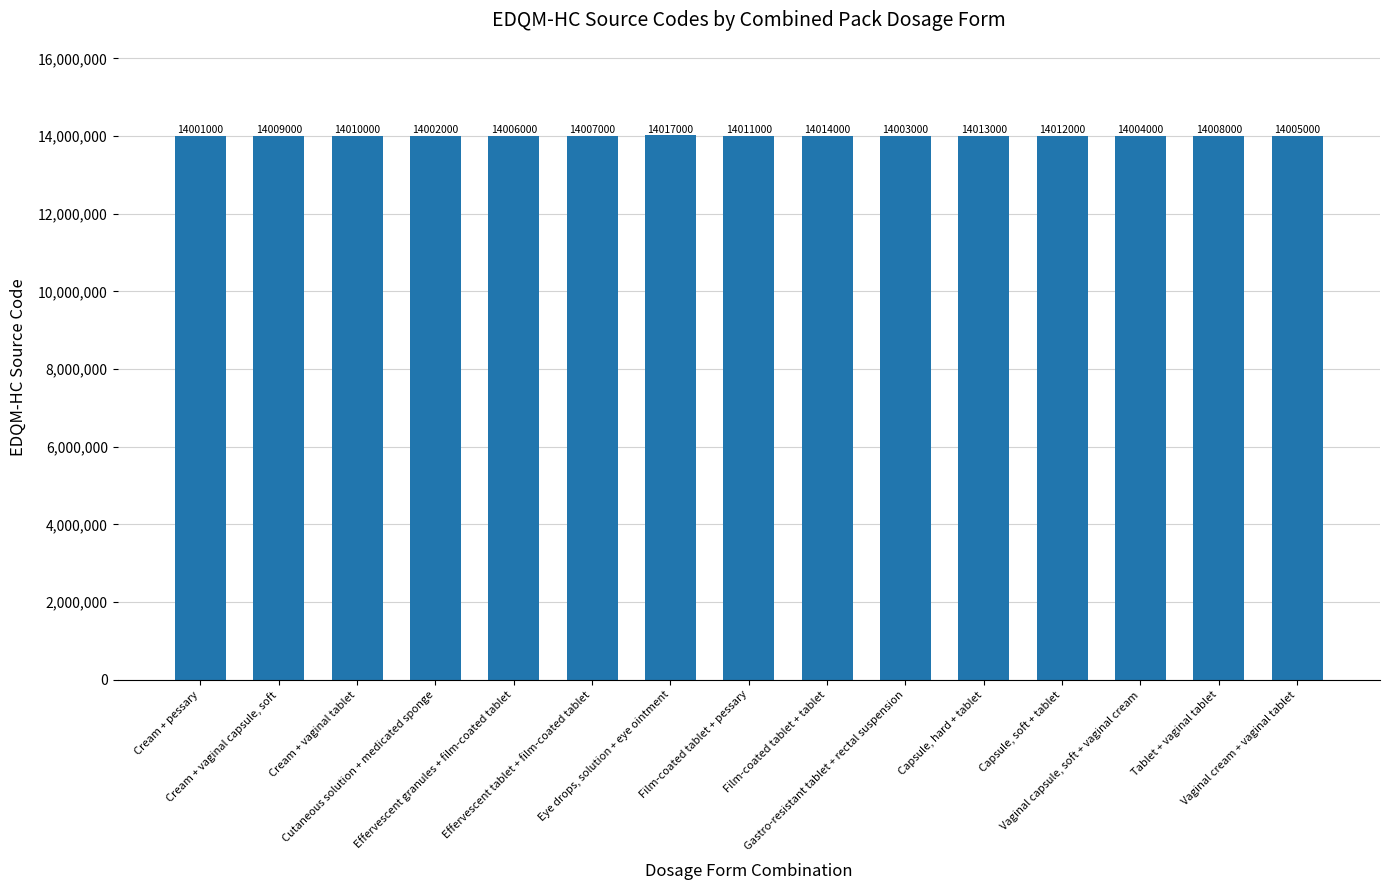

What is the value of the 8th bar from the left?

14011000